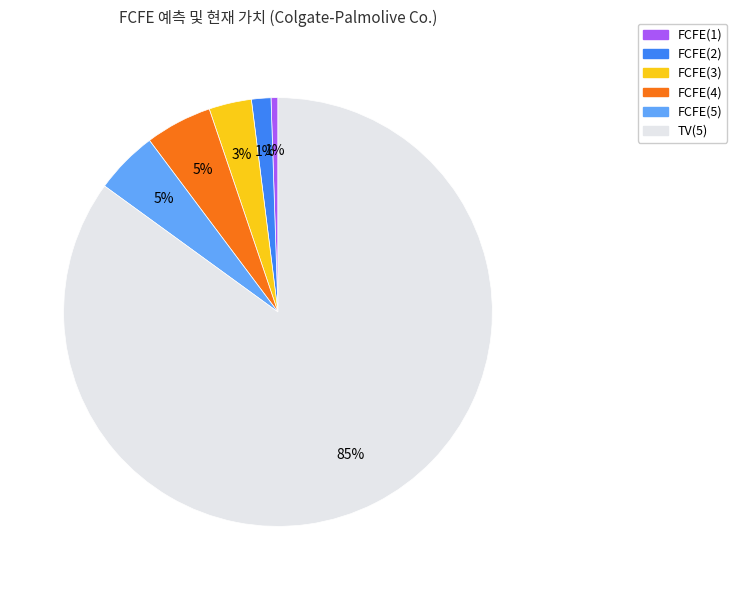

What is the largest slice in the pie chart?

TV(5)